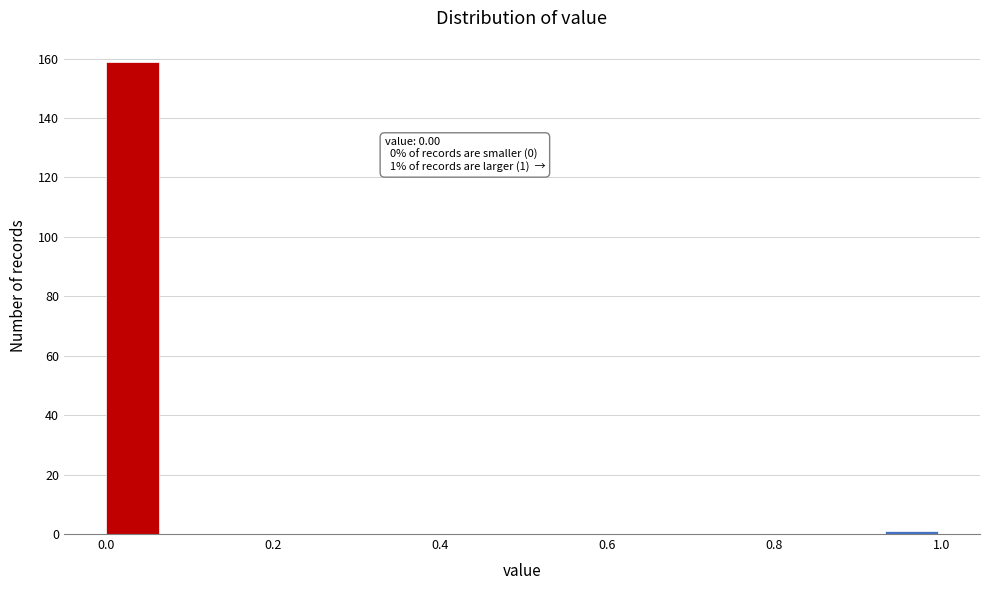

Around what value on the x-axis is the tallest bar? Give the approximate position of its centre, as read against the axis.

0.04